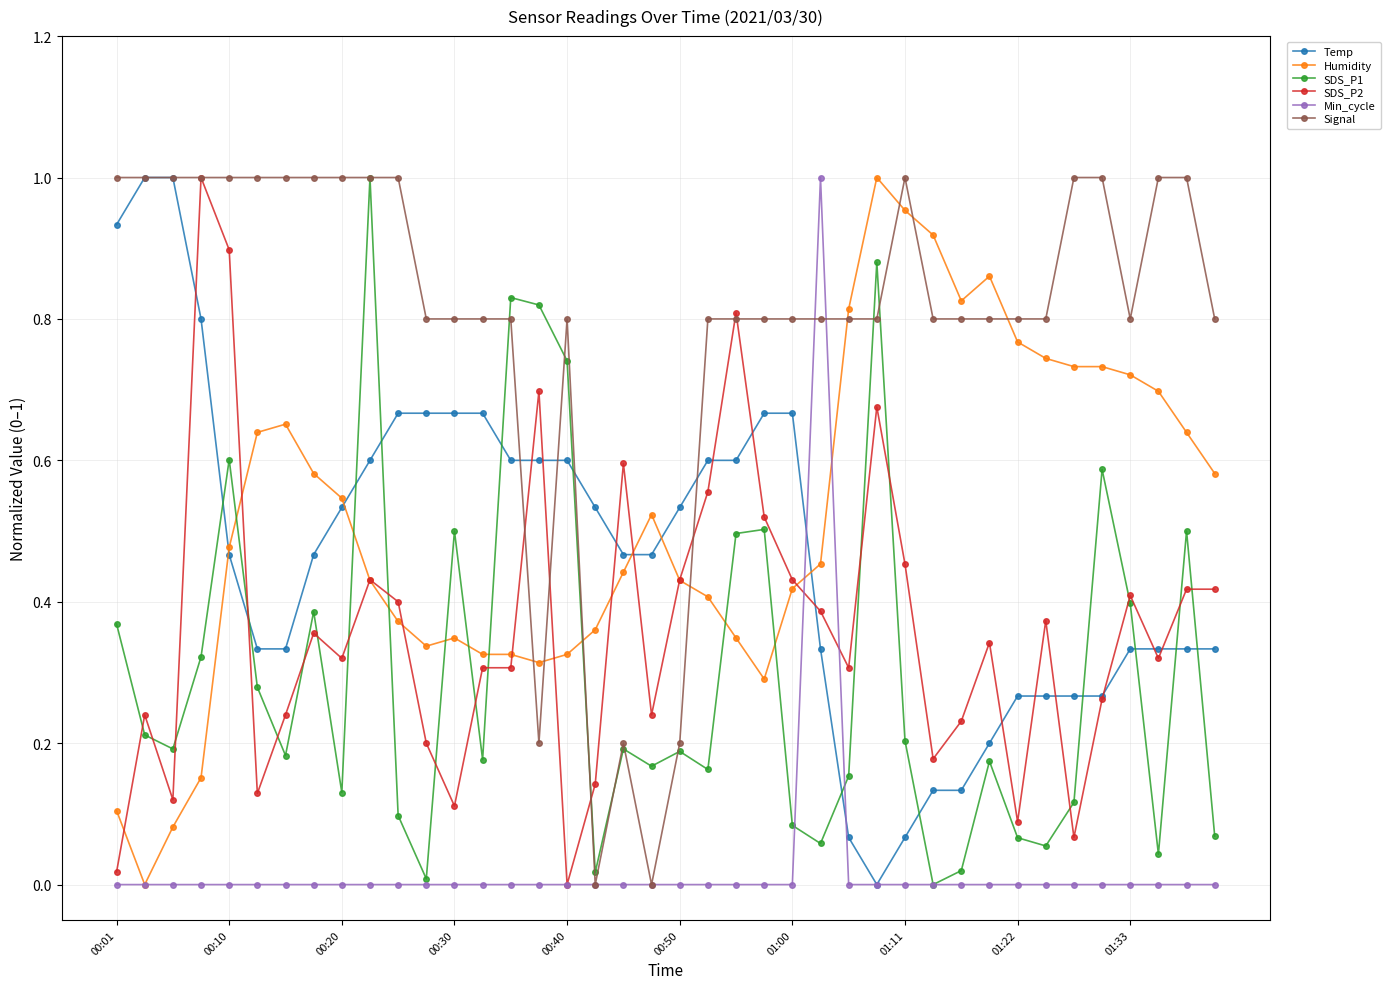

True or false: SDS_P1 and Temp intersect in this chart.

True